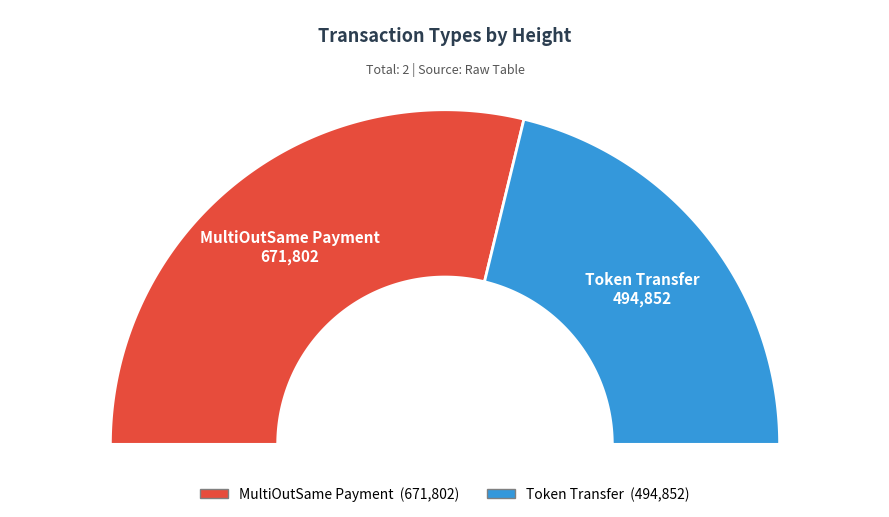

Which slice is the largest?

671802